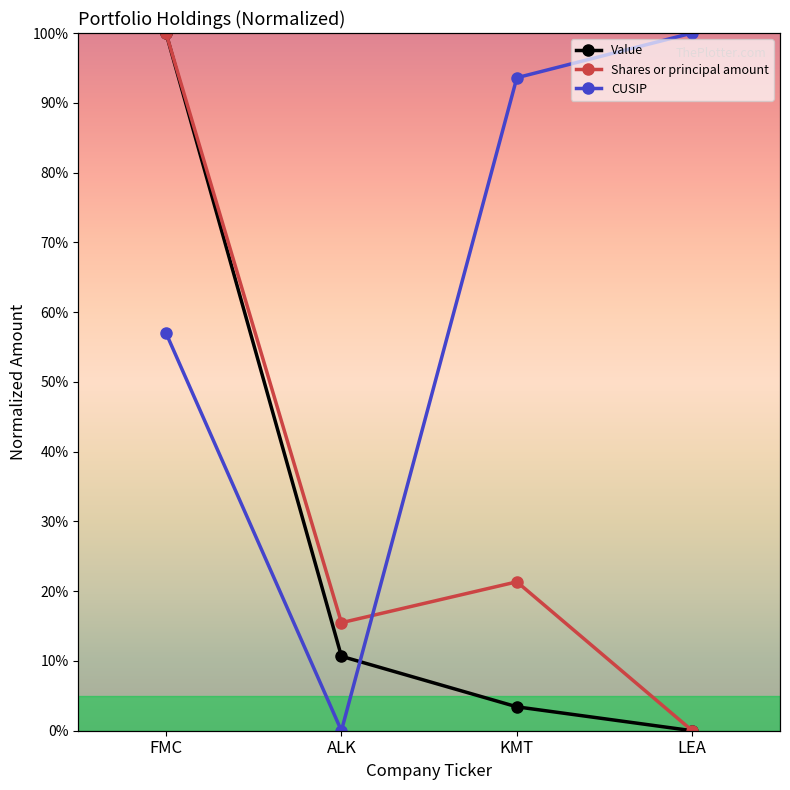

Reading right to left, what are all the values shown in this chart?

Value: LEA=0.0	KMT=0.0	ALK=0.1	FMC=1.0
Shares or principal amount: LEA=0.0	KMT=0.2	ALK=0.2	FMC=1.0
CUSIP: LEA=1.0	KMT=0.9	ALK=0.0	FMC=0.6